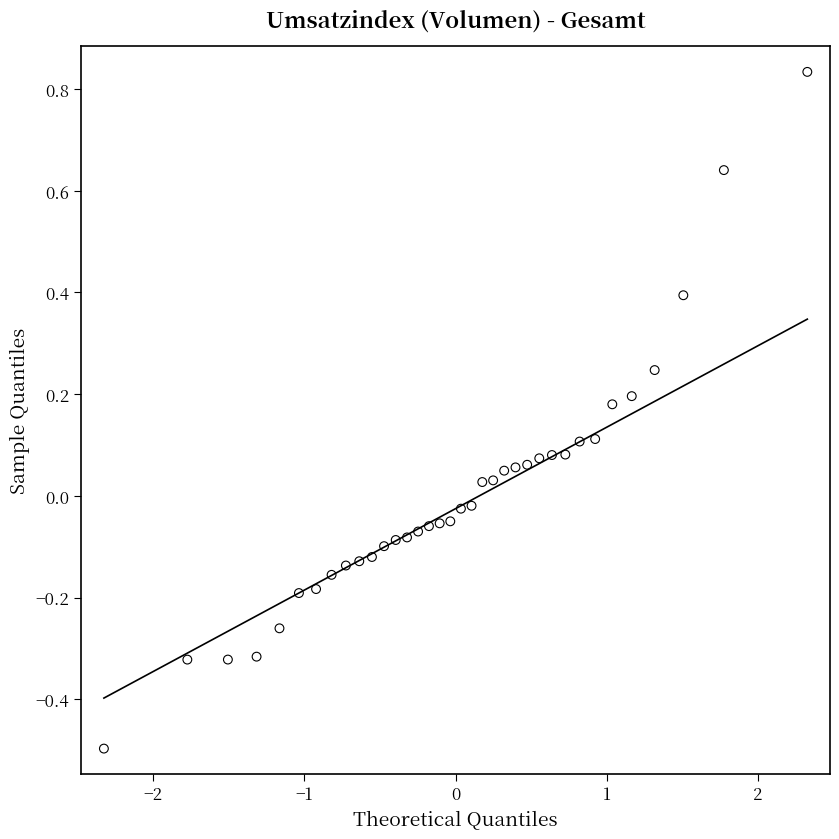

What is the range of Y values (max minus min)?

1.3